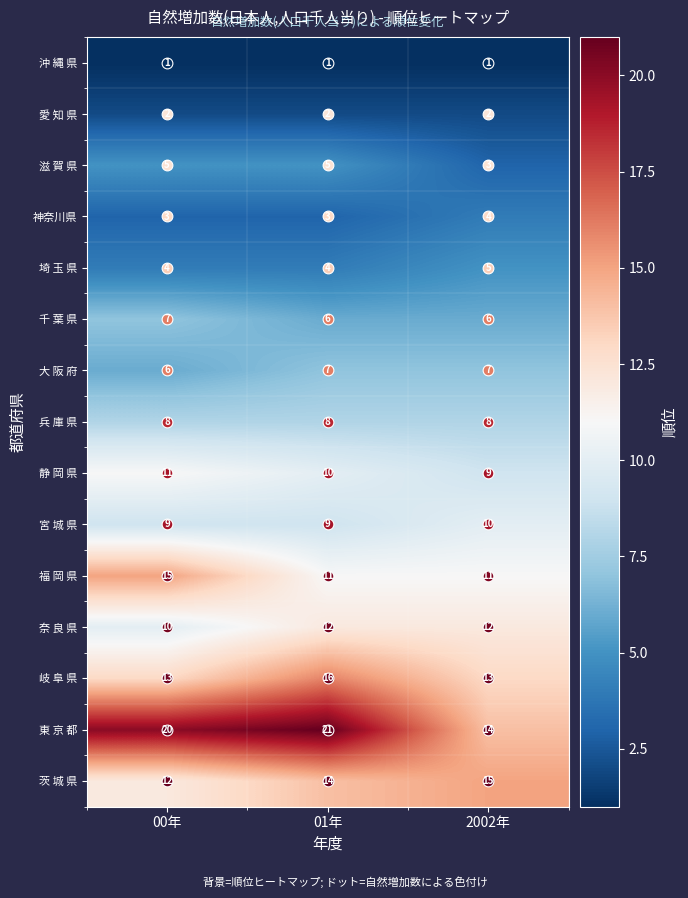

How many 千 葉 県 values are between 6 and 7?

3